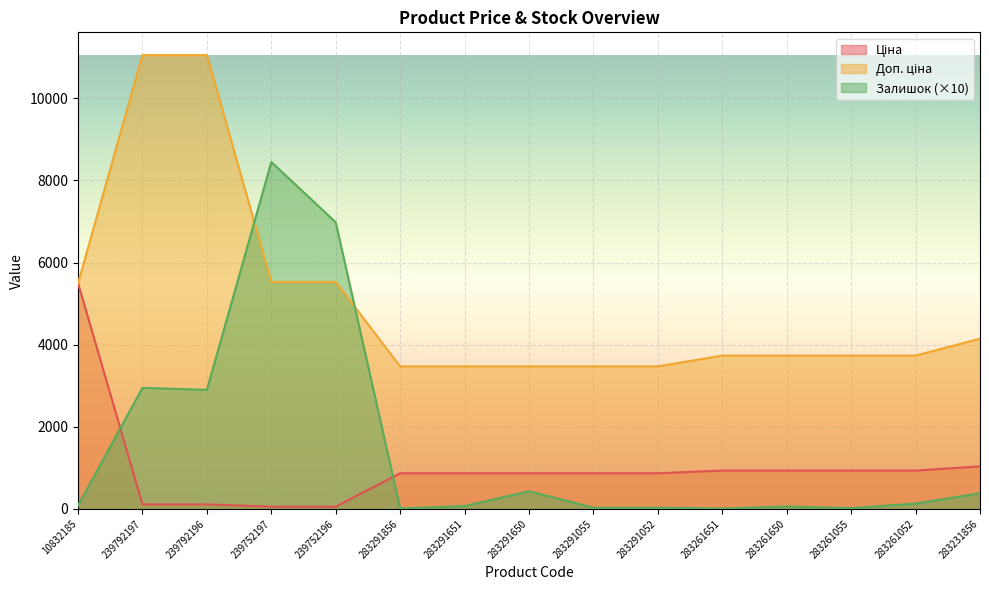

True or false: Ціна has a value of 868.0 at 283291055.

True